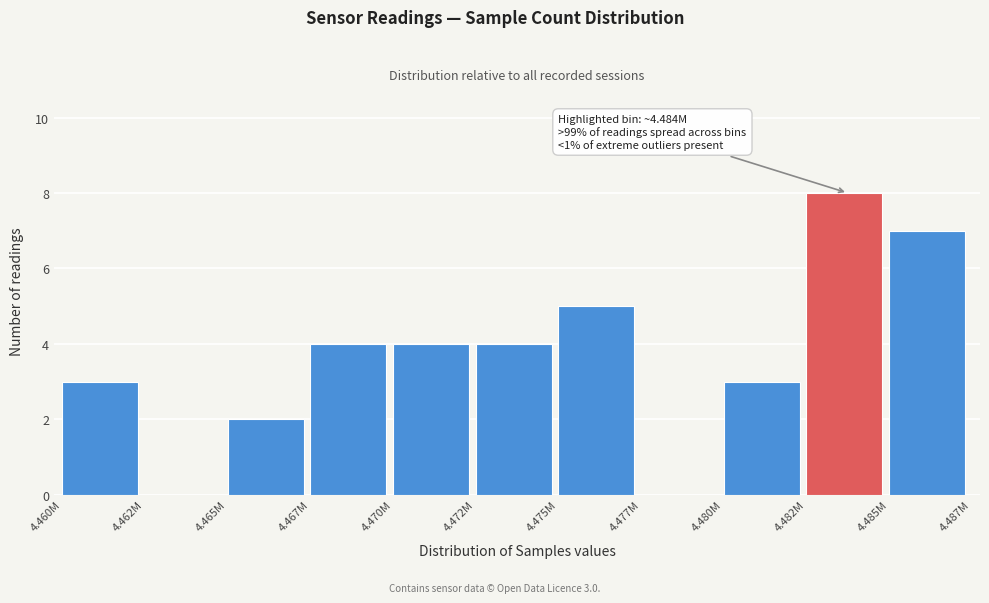

Reading right to left, extract all data points from this chart.

4.485M=7	4.482M=8	4.480M=3	4.477M=0	4.475M=5	4.472M=4	4.470M=4	4.467M=4	4.465M=2	4.462M=0	4.460M=3